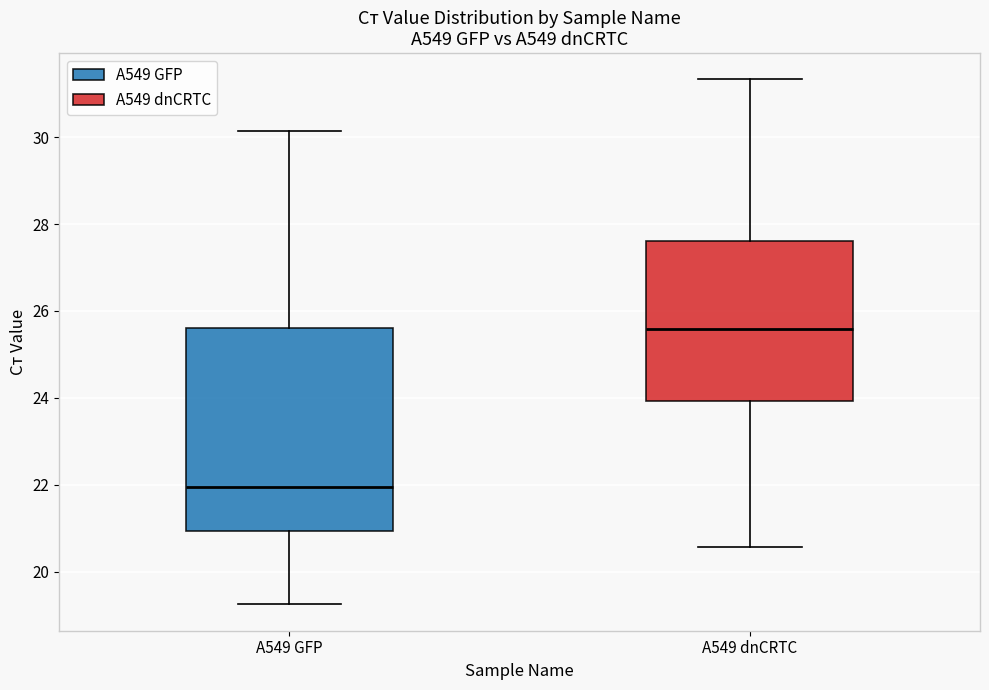

Which box has the highest median line?

A549 dnCRTC